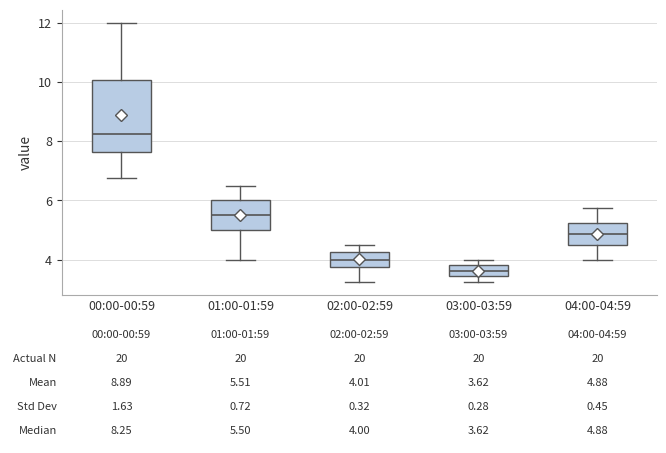

Which box has the lowest median line?

03:00-03:59